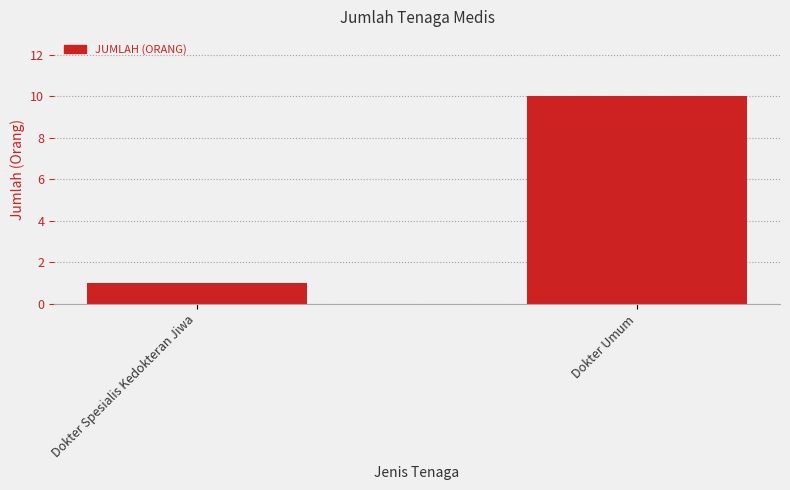

What position from the left is Dokter Spesialis Kedokteran Jiwa?

1